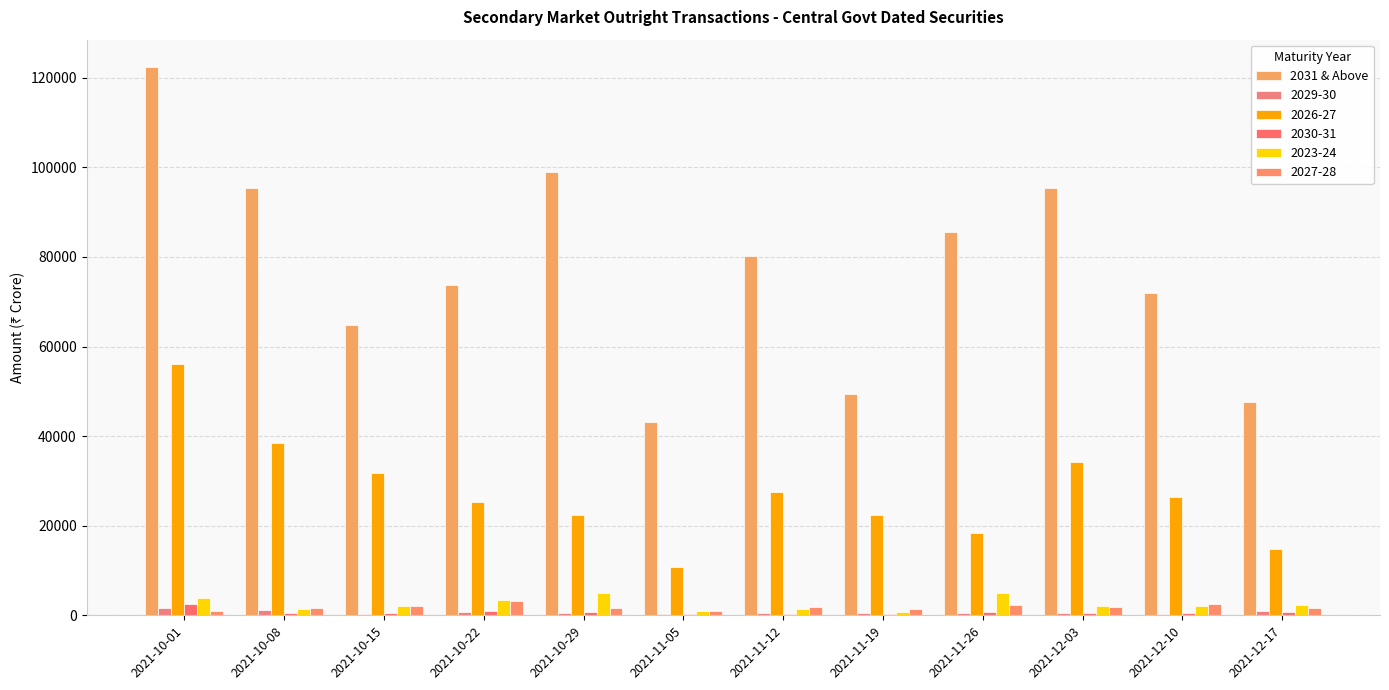

How many distinct data groups are displayed?

6